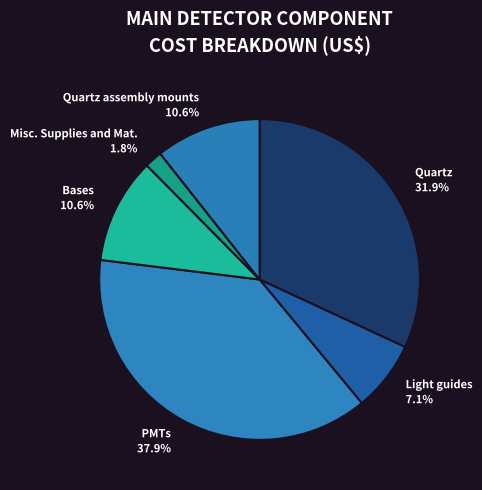

To the nearest percent, what is the average slice percentage?

17%